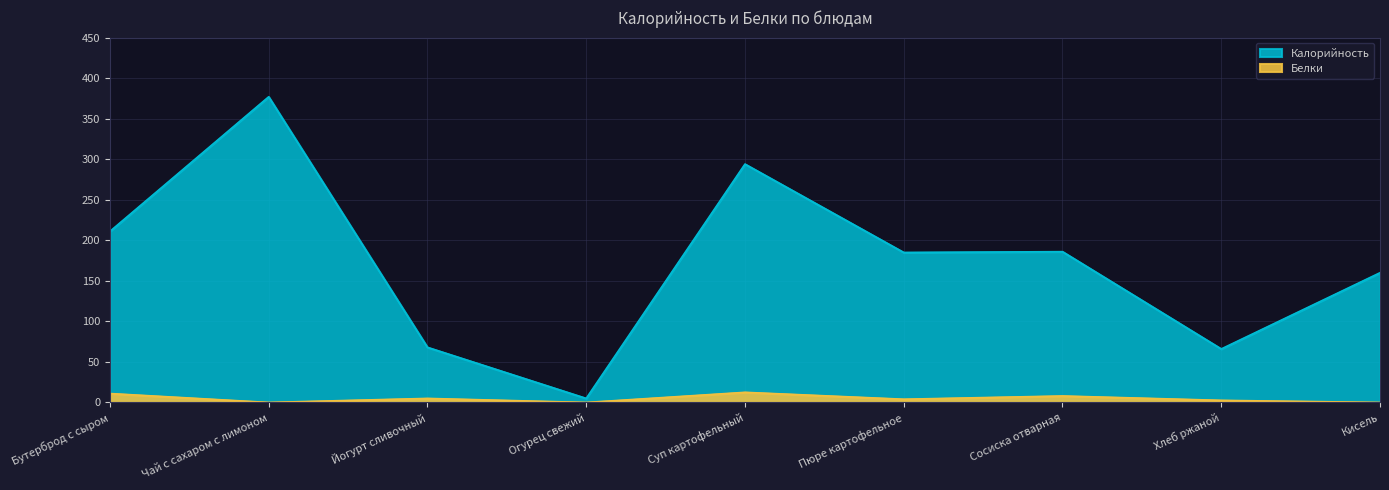

Rank the series by their average value, from lowest to highest.

Белки, Калорийность